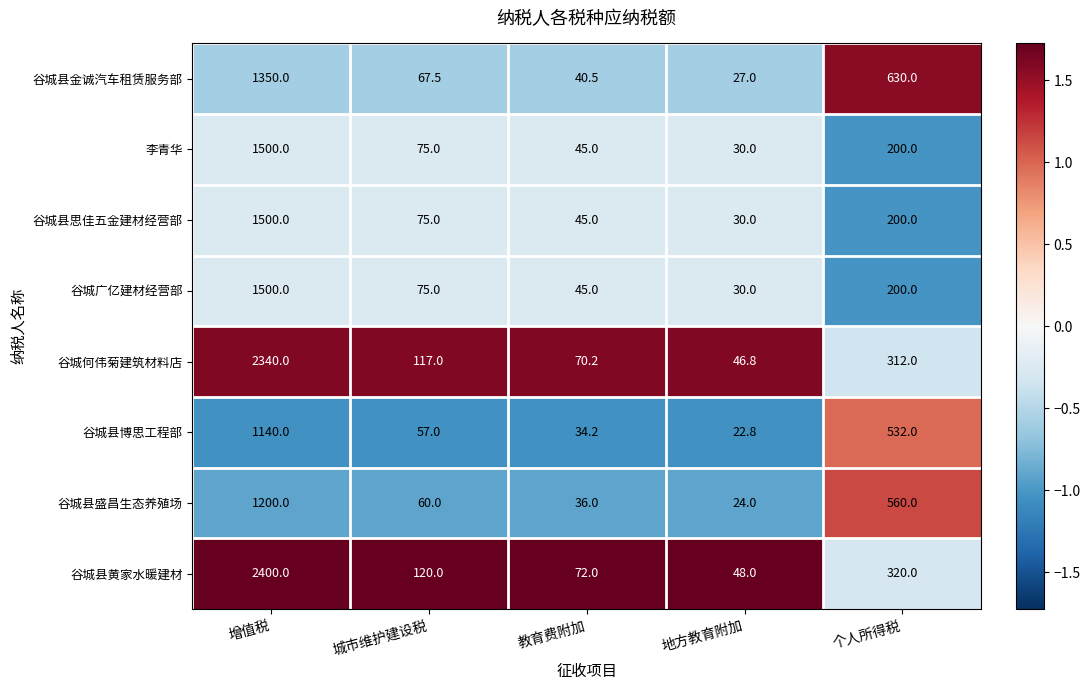

What is the spread (max minus min) of values at 个人所得税?

430.0